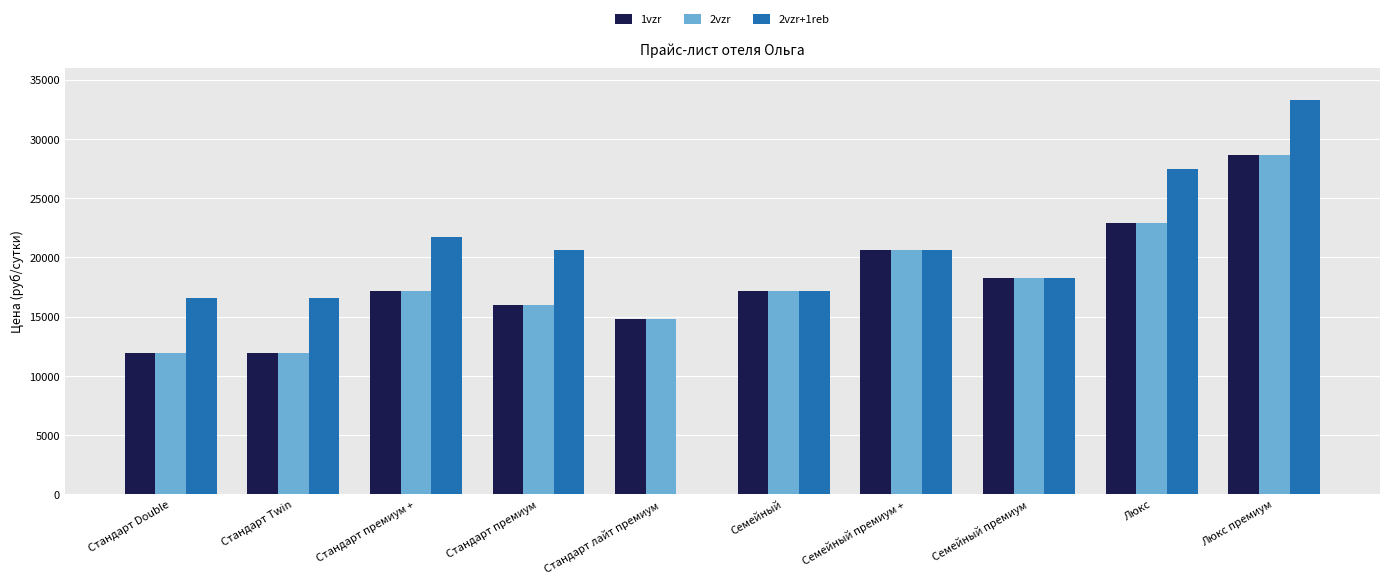

Is the value of 2vzr at Стандарт лайт премиум greater than the value of 2vzr+1reb at Стандарт премиум +?

No